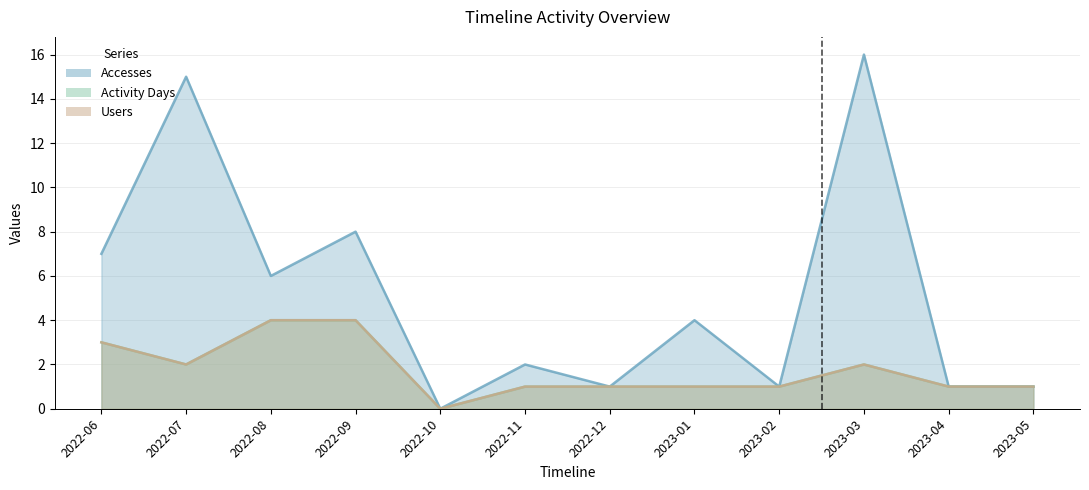

How many interior local valleys does the Activity Days series have?

2